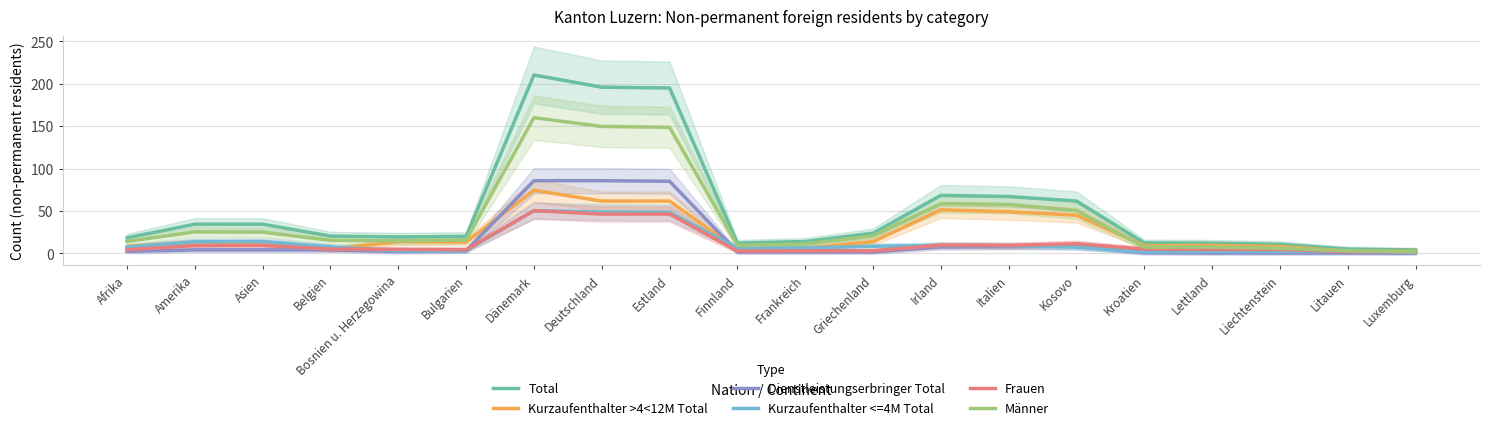

True or false: Total has more than 1 points higher than both neighbors.

True